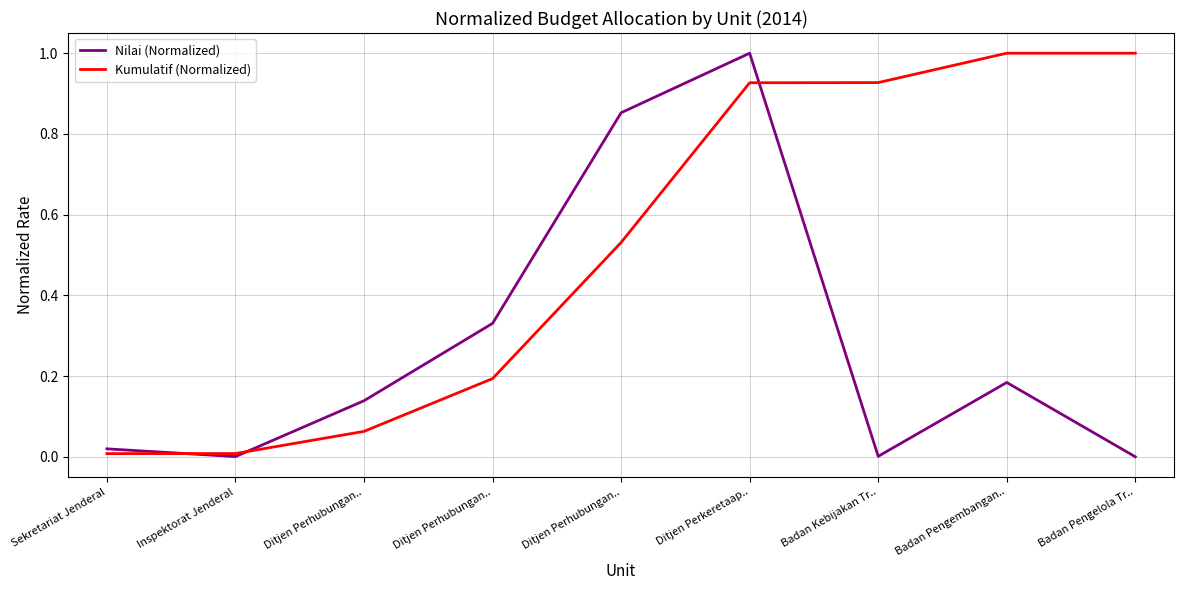

Reading right to left, transcribe all the data shown in this chart.

Nilai (Normalized): 0.0	0.2	0.0	1.0	0.9	0.3	0.1	0.0	0.0
Kumulatif (Normalized): 1.0	1.0	0.9	0.9	0.5	0.2	0.1	0.0	0.0